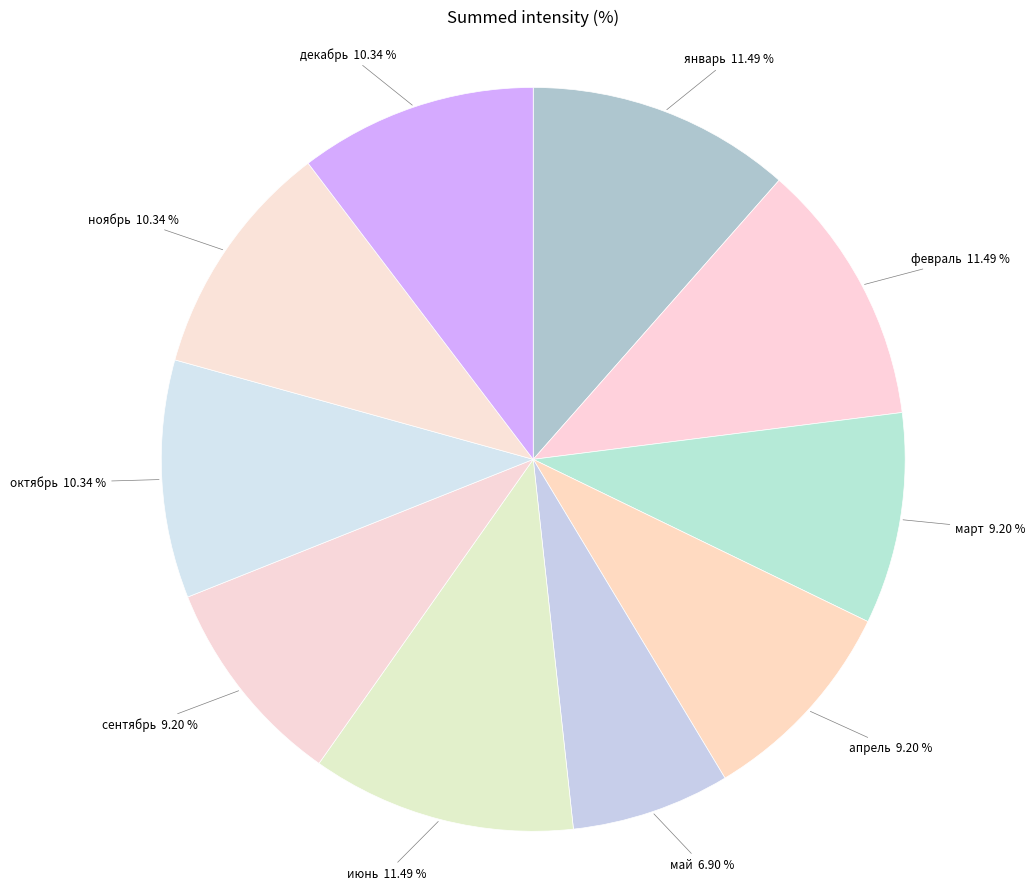

What is the largest slice in the pie chart?

январь